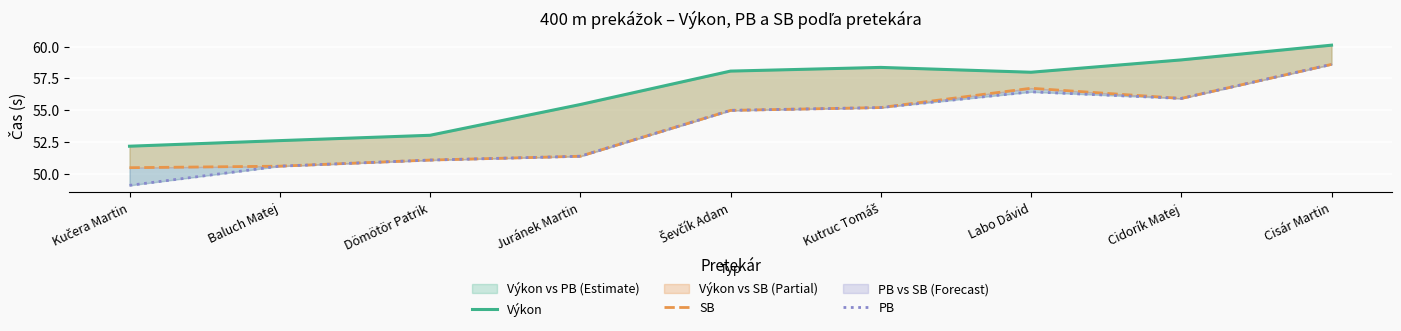

True or false: PB has a value of 55.0 at Ševčík Adam.

True